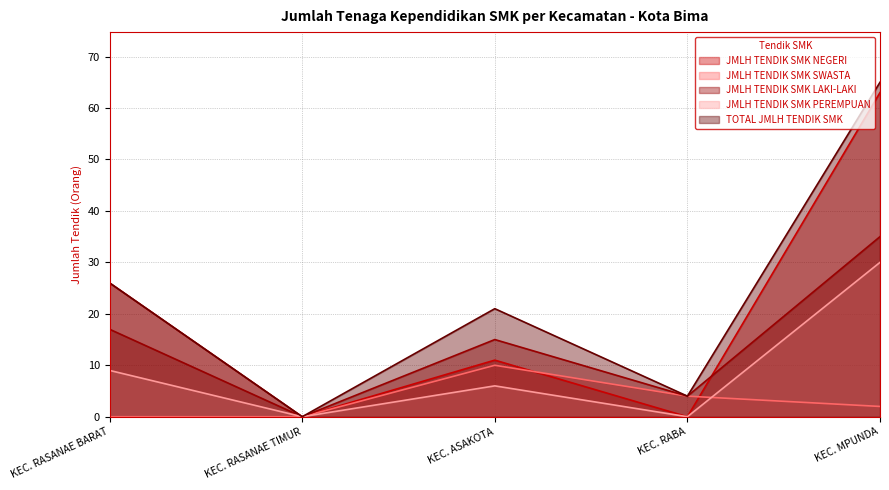

Does the chart display data point markers on the line(s)?

No